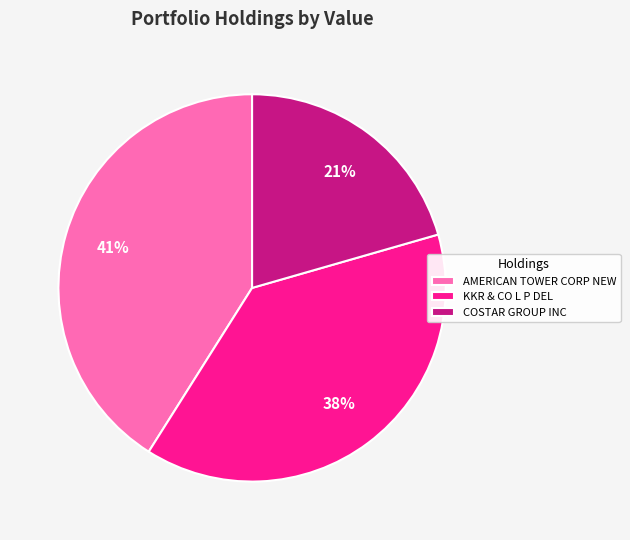

To the nearest percent, what portion does COSTAR GROUP INC represent?

21%